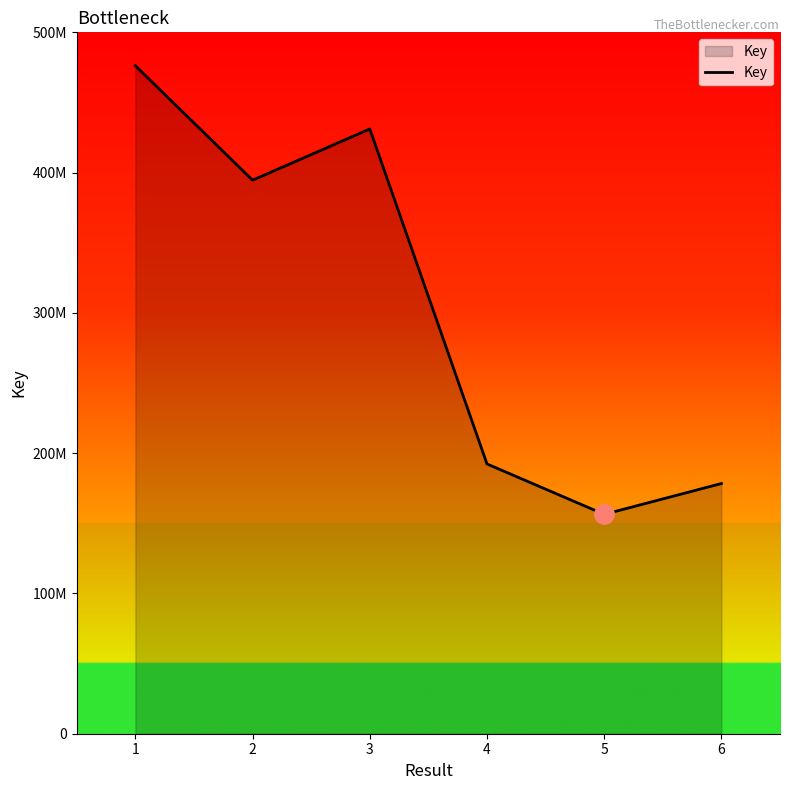

Is this an area chart (filled region under the line)?

Yes